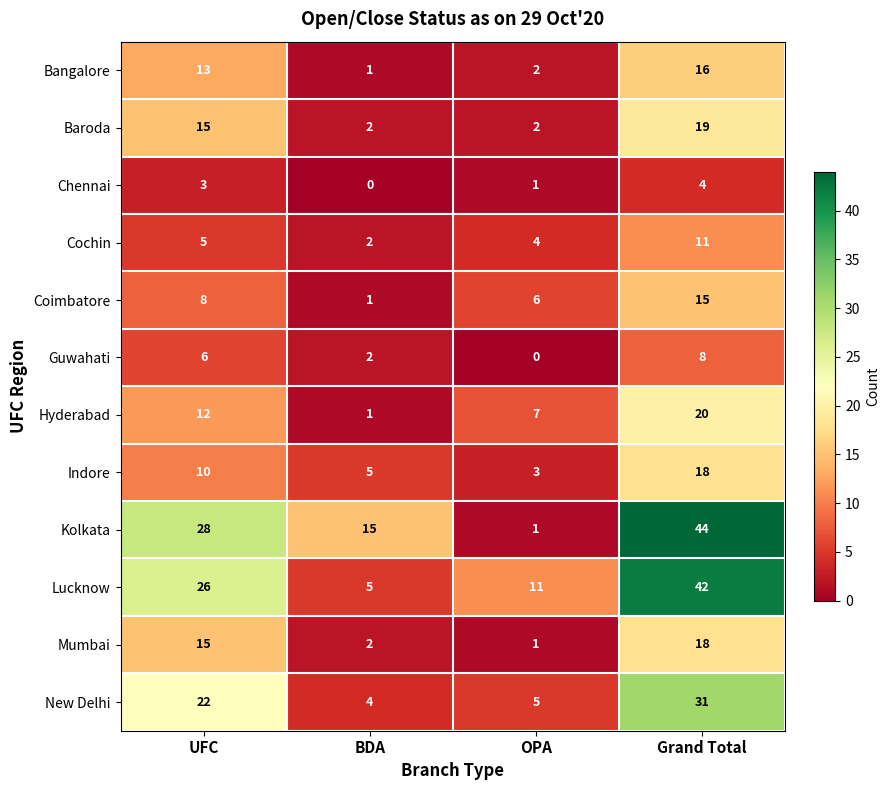

Rank the categories by New Delhi value from highest to lowest.

Grand Total, UFC, OPA, BDA